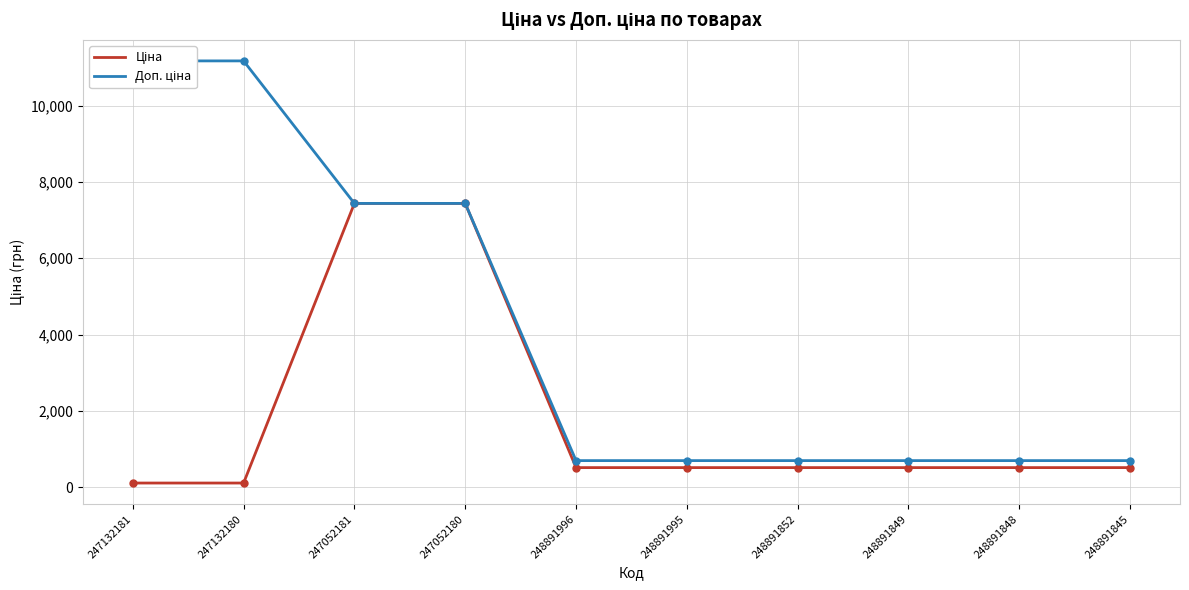

Which label corresponds to the smallest value in the chart?

247132181